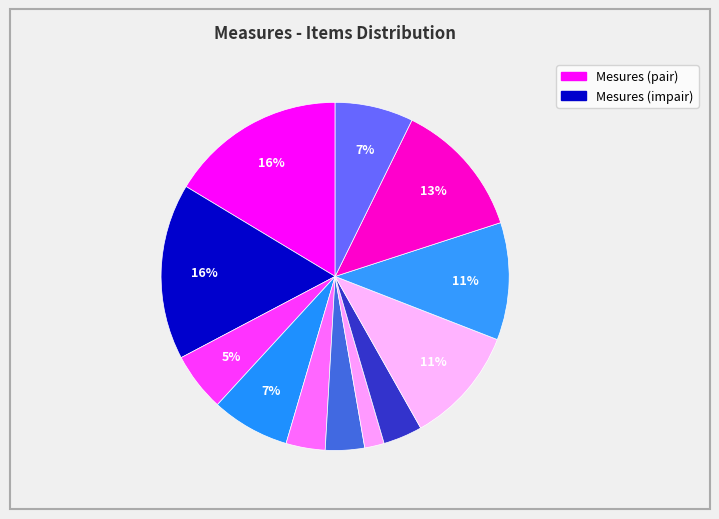

Count the number of slices in the pie.

12